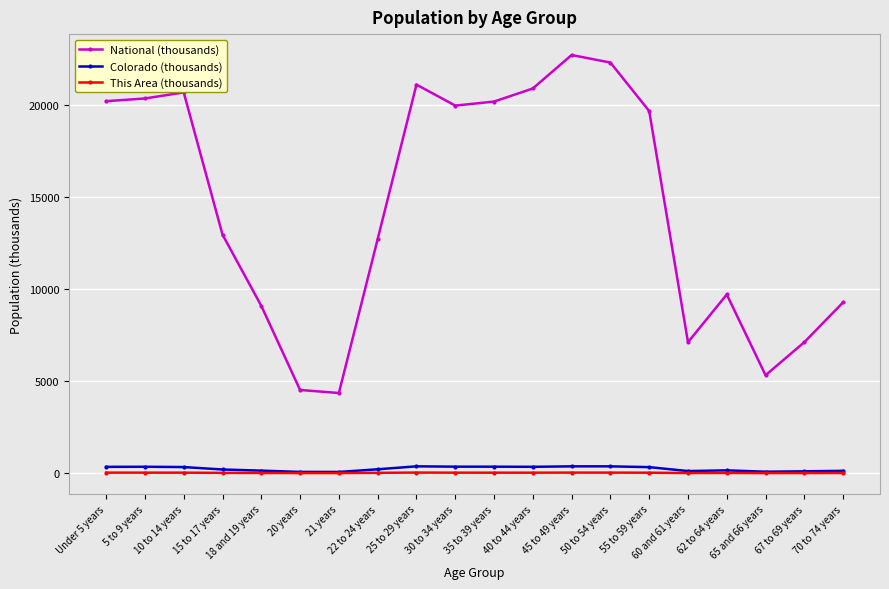

What is the total value across all series at Under 5 years?

20575.0